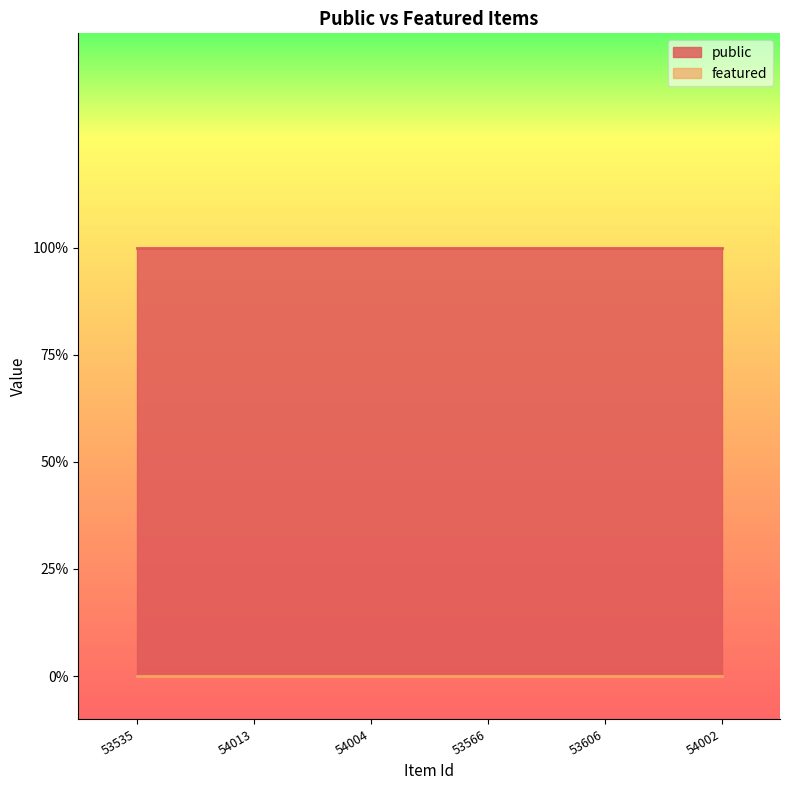

What position from the left is 54002?

6